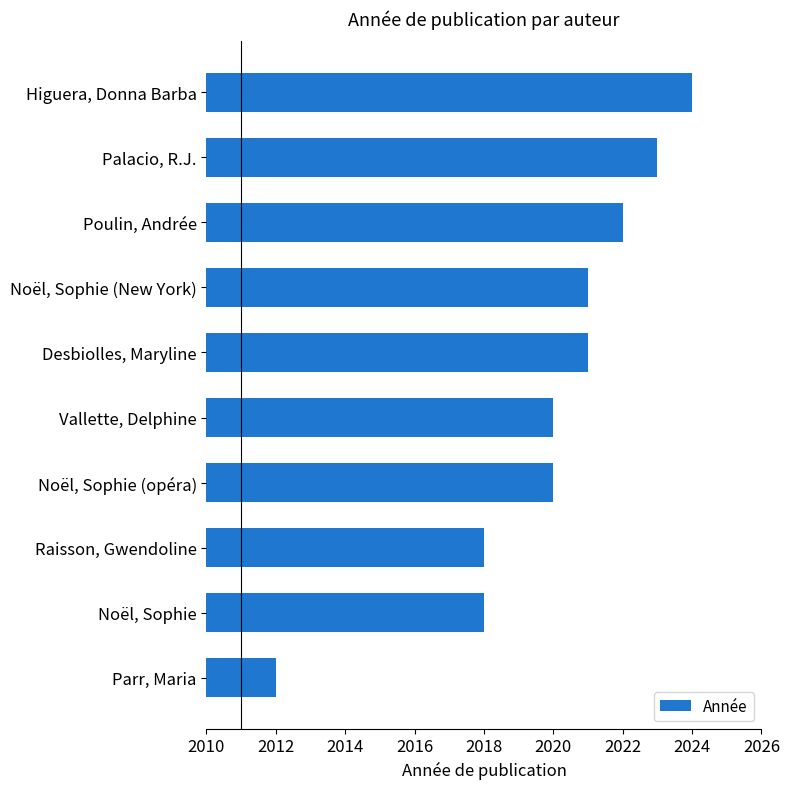

What is the difference between the maximum and second lowest values?

6